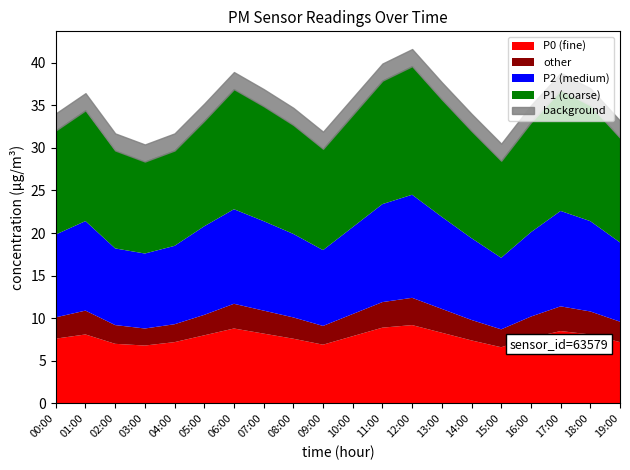

Where is other nearest to the value 2?

03:00